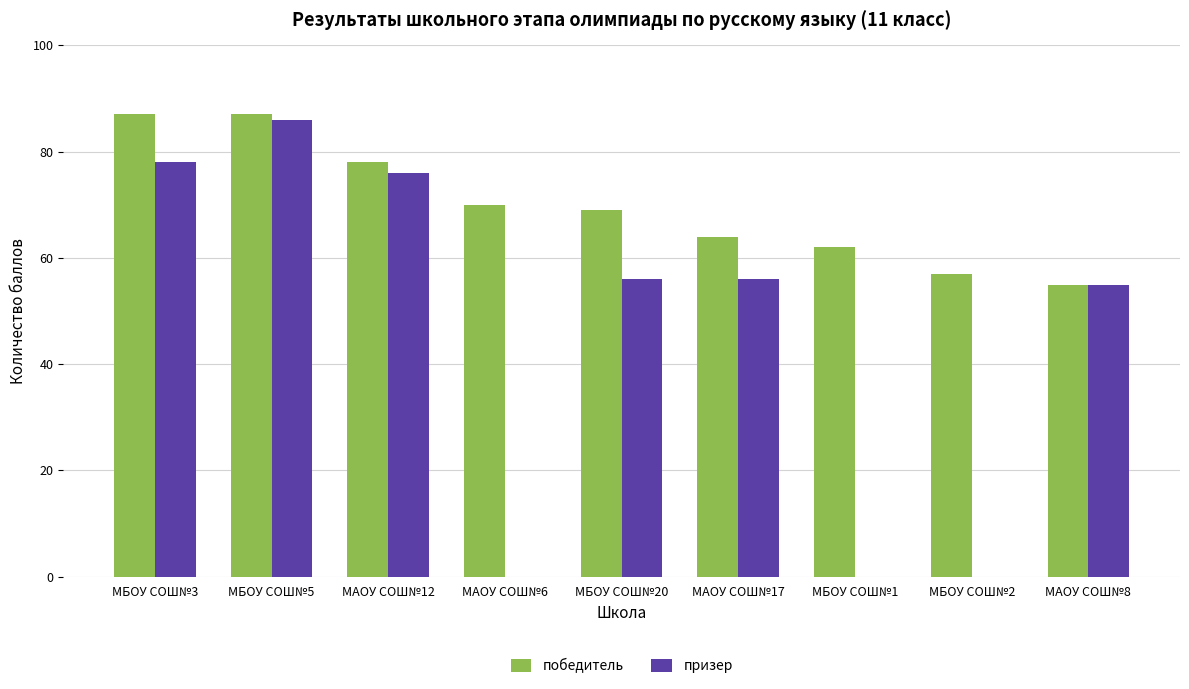

Is it true that призер equals 78 at МБОУ СОШ№3?

True